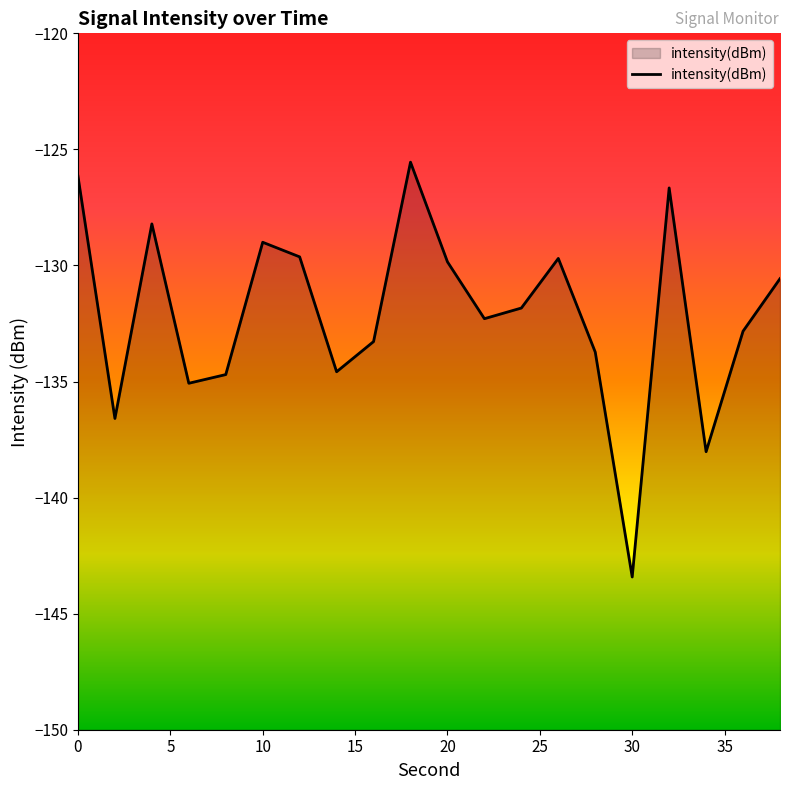

How many values are below -131?

11